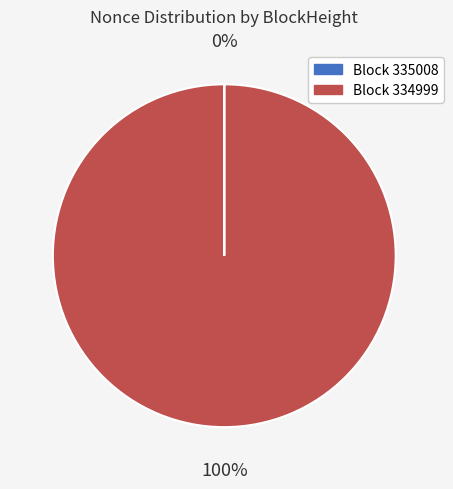

Does any single category account for the majority?

Yes